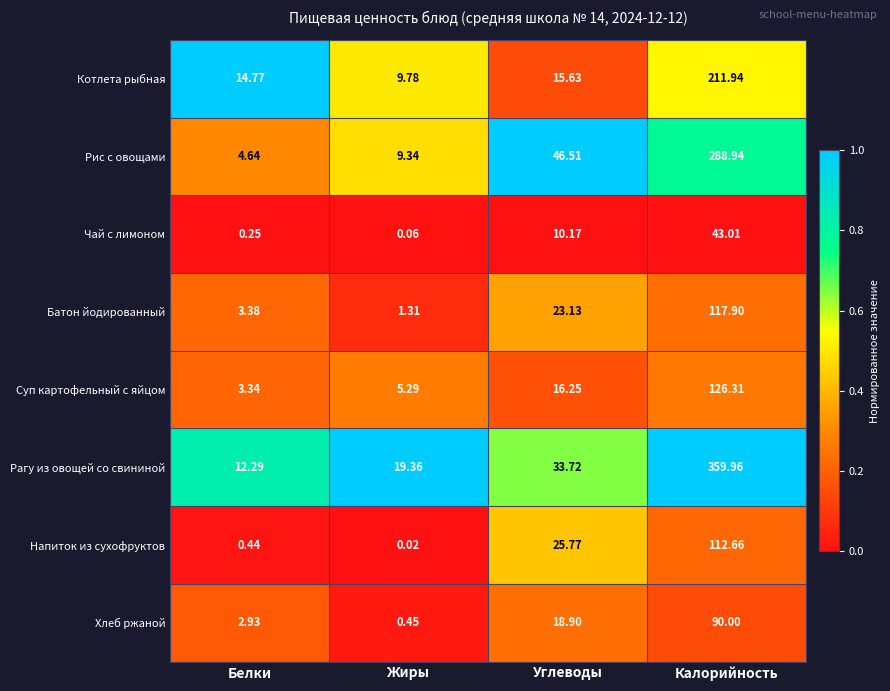

What is the total value across all series at Белки?

42.0